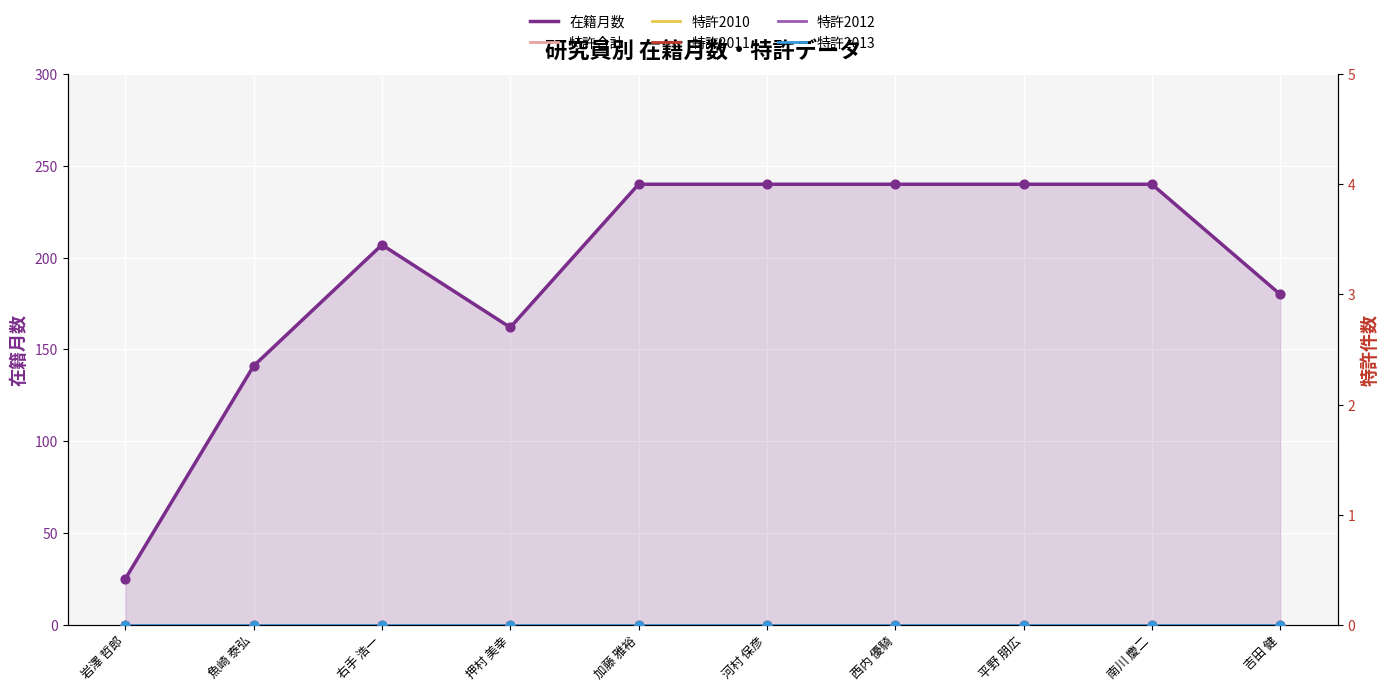

What is the total value across all series at 西内 優騎?

240